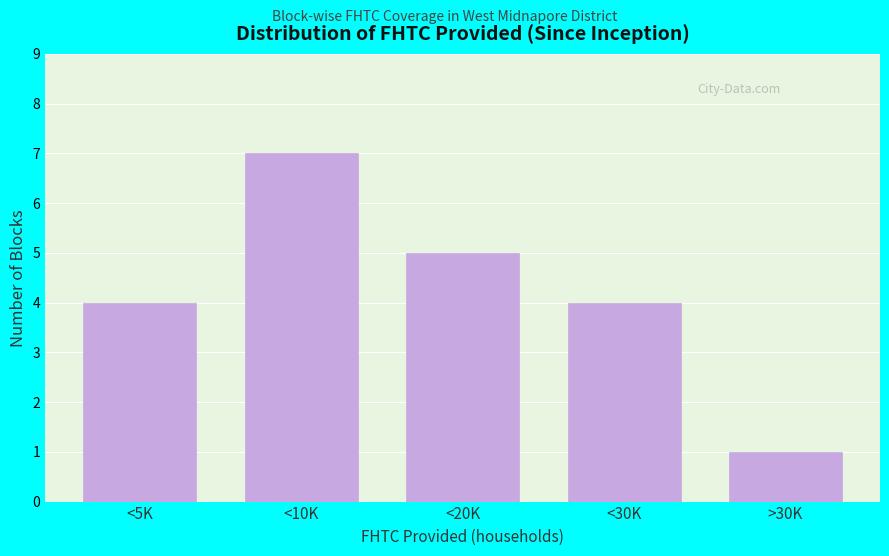

Reading left to right, what are all the values shown in this chart?

<5K=4	<10K=7	<20K=5	<30K=4	>30K=1